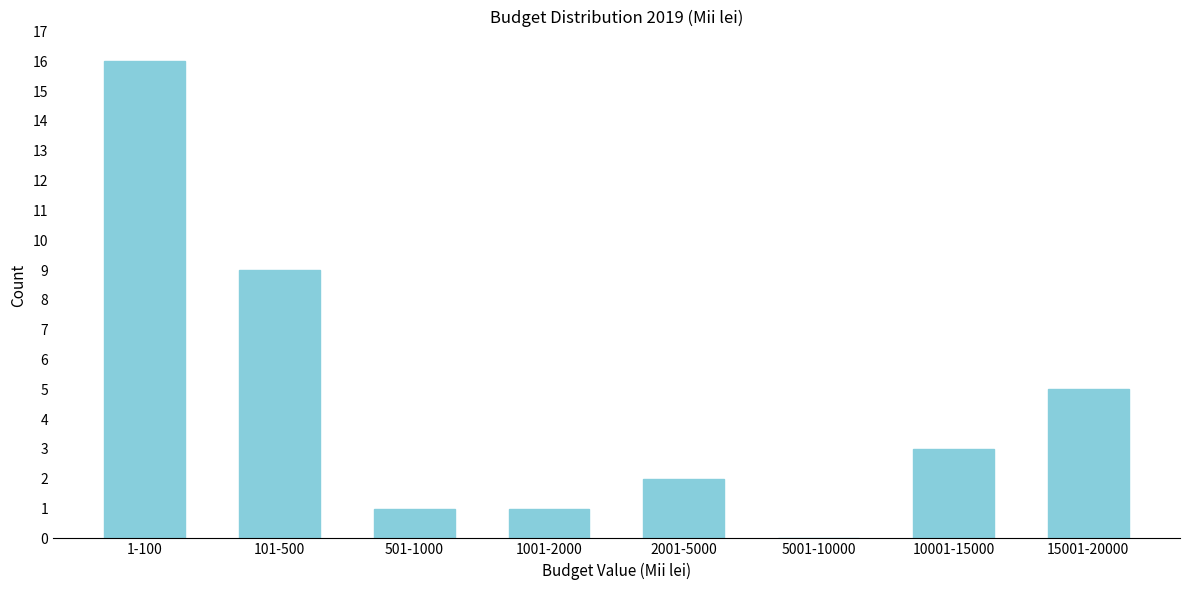

Reading left to right, what are all the values shown in this chart?

1-100=16	101-500=9	501-1000=1	1001-2000=1	2001-5000=2	5001-10000=0	10001-15000=3	15001-20000=5